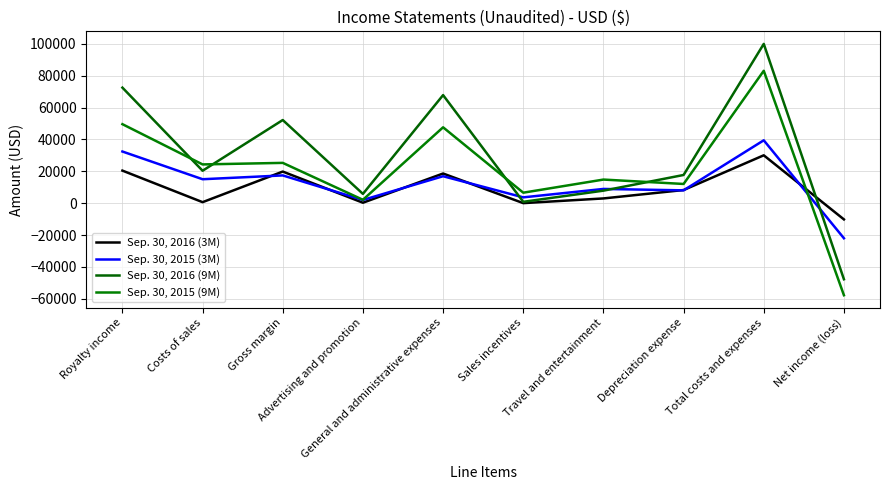

Does the chart display data point markers on the line(s)?

No